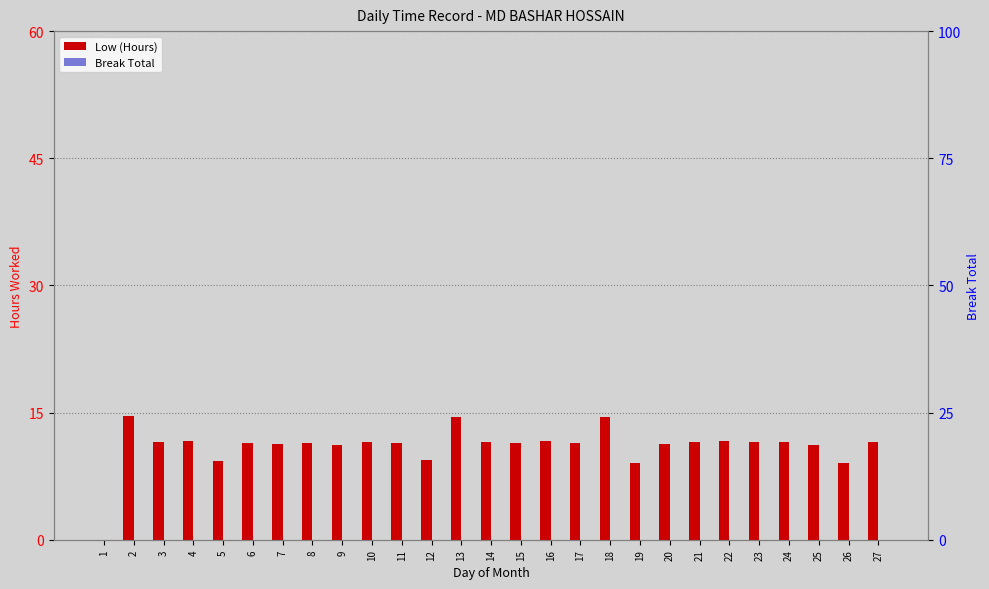

What are all the series names shown in the legend?

Low (Hours), Break Total